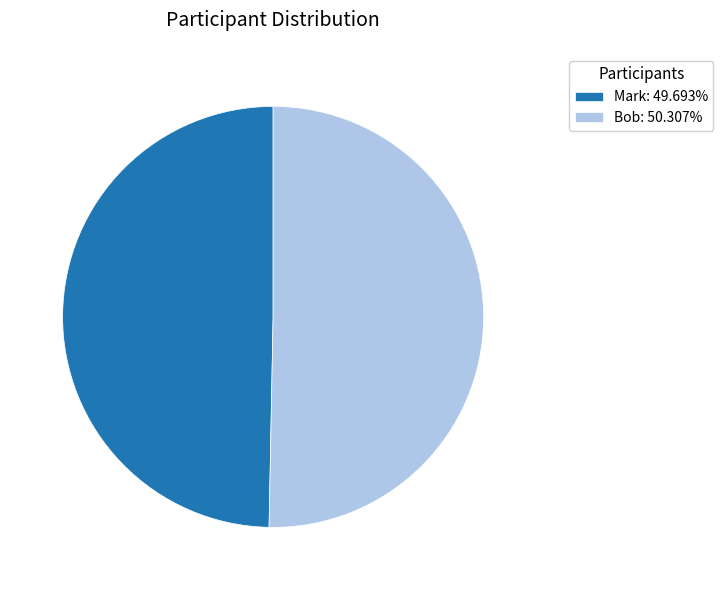

Approximately how many times larger is the value at Mark: 49.693% compared to Bob: 50.307%?

1.0